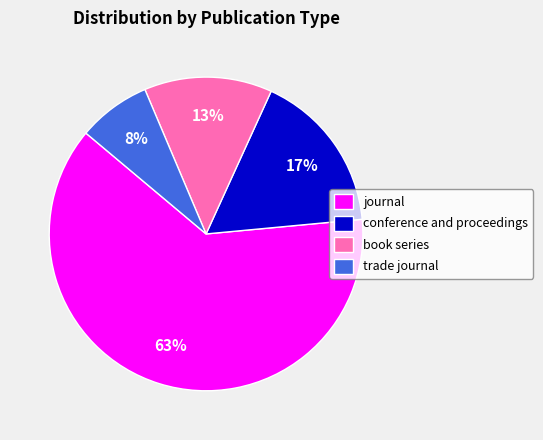

Rank the categories by value from highest to lowest.

journal, conference and proceedings, book series, trade journal